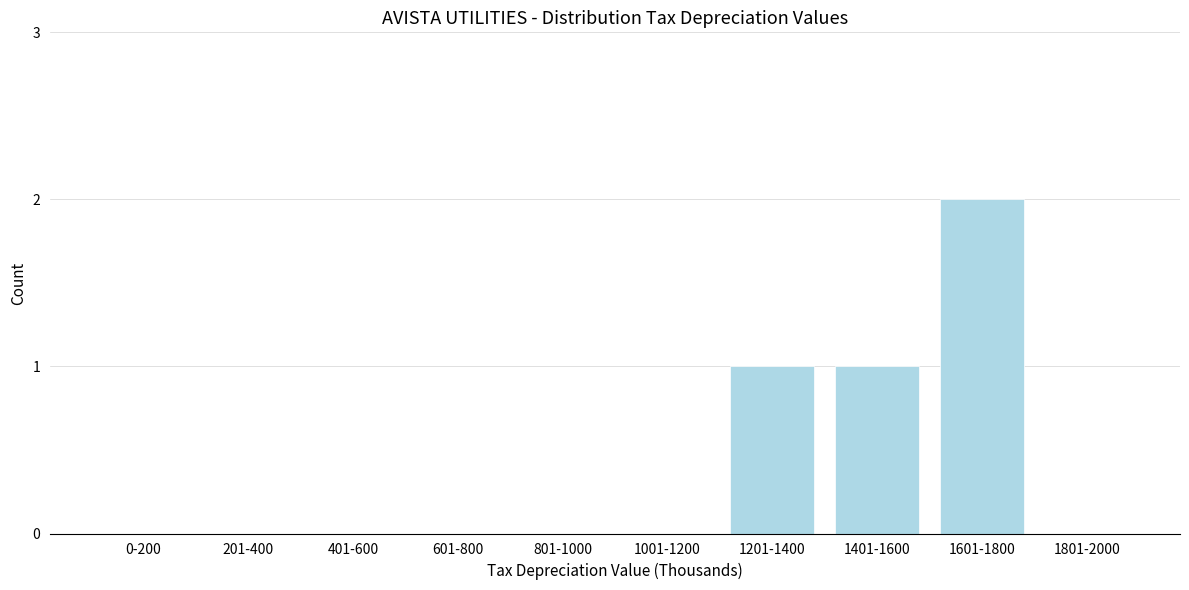

Reading left to right, extract all data points from this chart.

0-200=0	201-400=0	401-600=0	601-800=0	801-1000=0	1001-1200=0	1201-1400=1	1401-1600=1	1601-1800=2	1801-2000=0